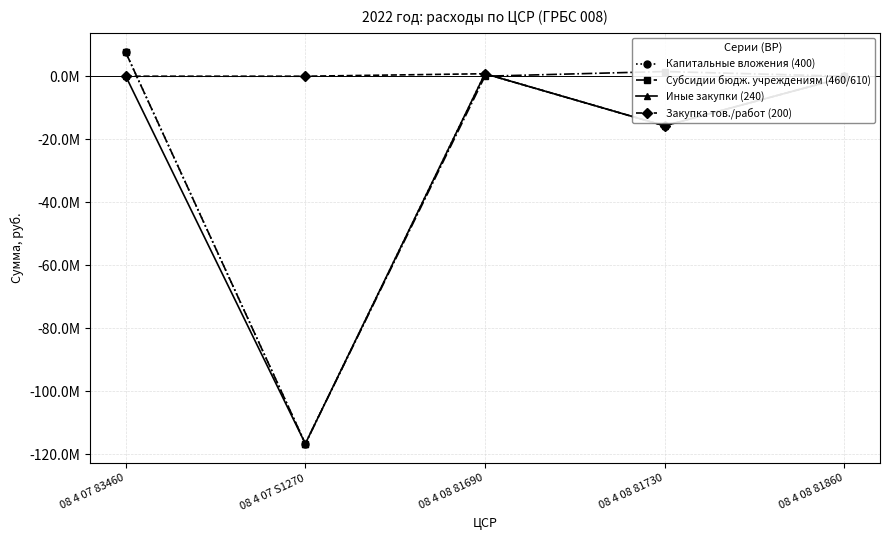

What are all the series names shown in the legend?

Капитальные вложения (400), Субсидии бюдж. учреждениям (460/610), Иные закупки (240), Закупка тов./работ (200)